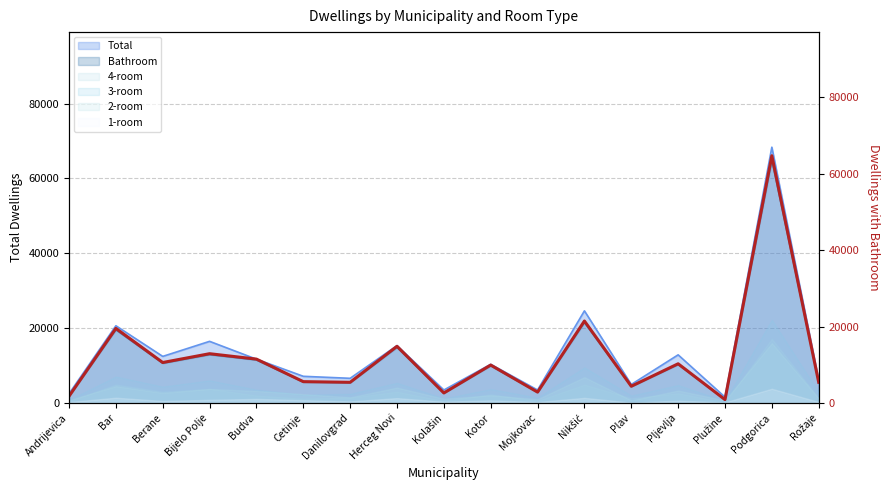

Which category has the highest value across all series?

Podgorica